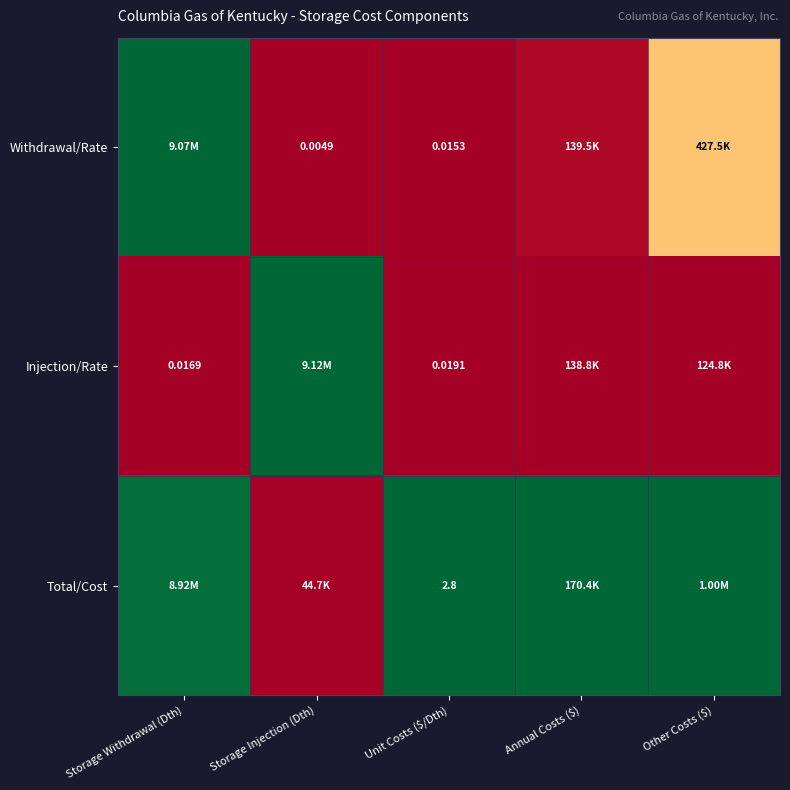

At Unit Costs ($/Dth), list the series in order from smallest to largest.

Withdrawal/Rate, Injection/Rate, Total/Cost